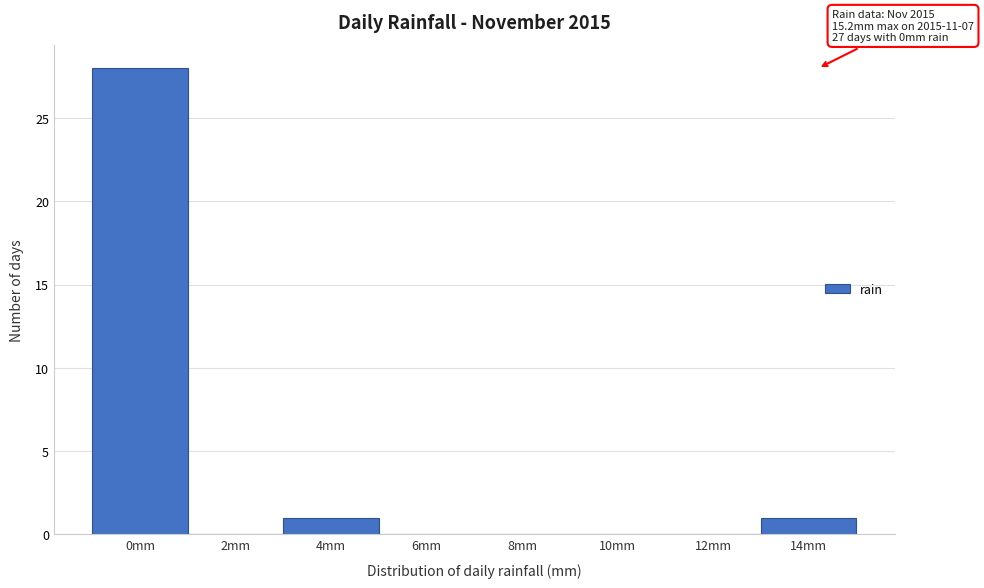

Reading left to right, transcribe all the data shown in this chart.

0mm=28	2mm=0	4mm=1	6mm=0	8mm=0	10mm=0	12mm=0	14mm=1